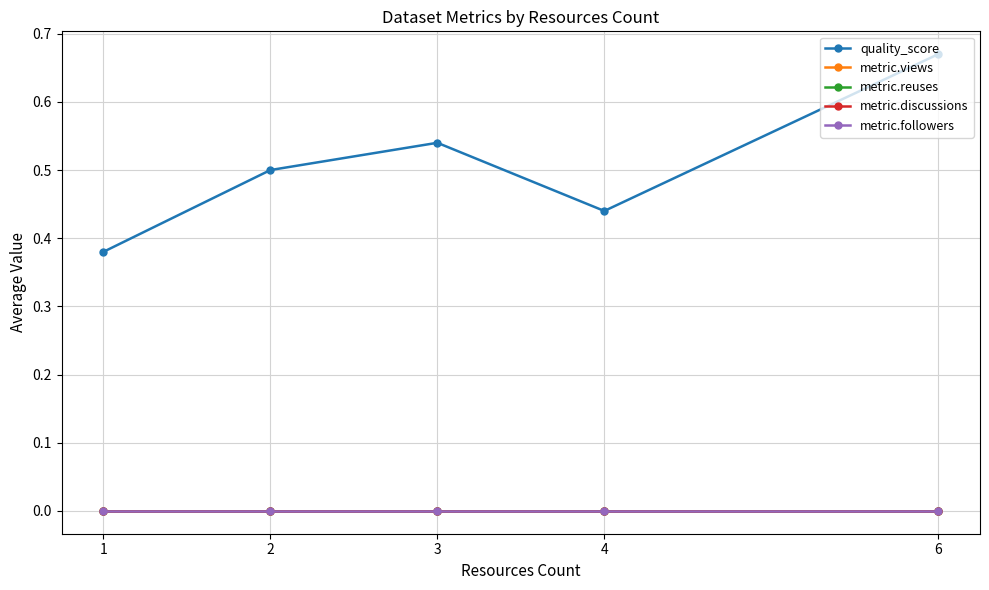

Is this an area chart (filled region under the line)?

No